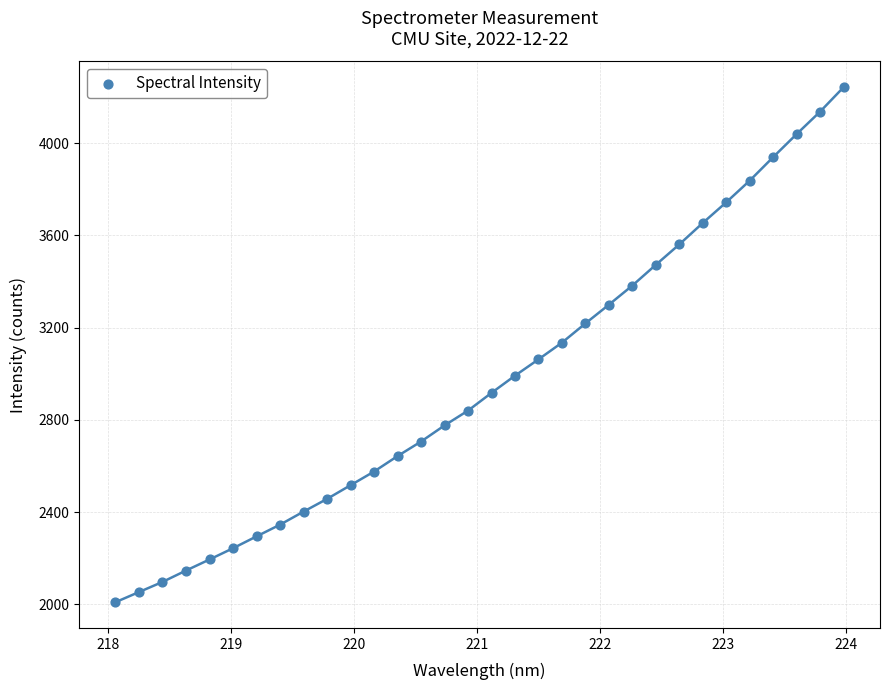

What is the range of Y values (max minus min)?

2234.6